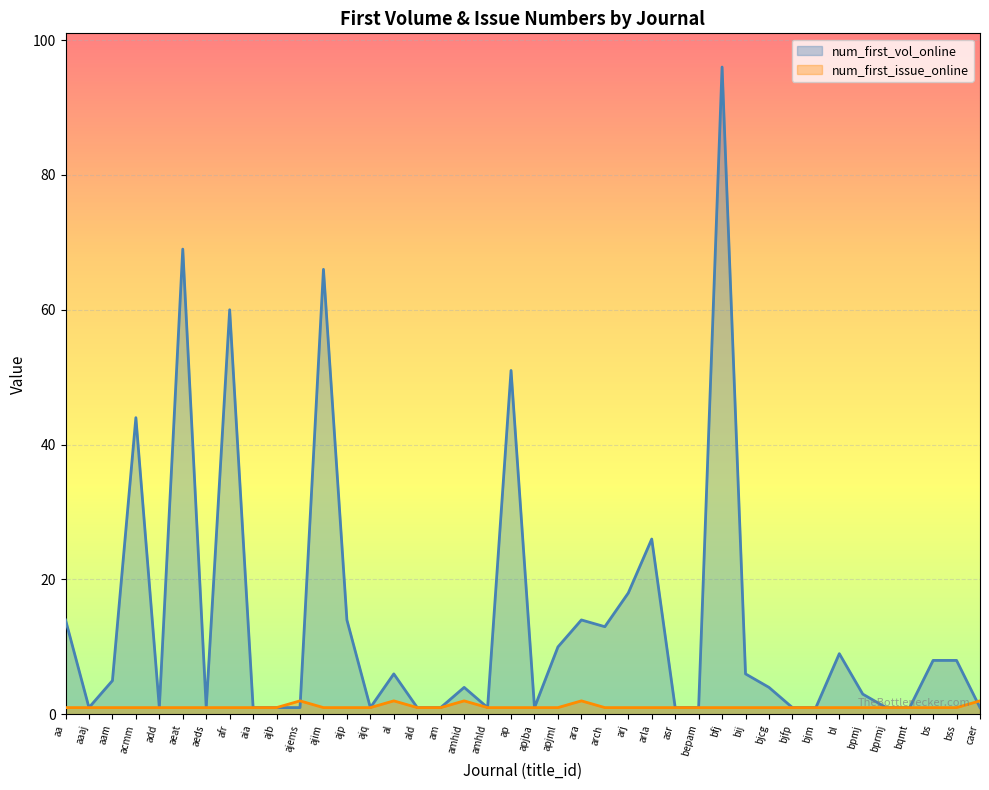

What position from the left is acmm?

4